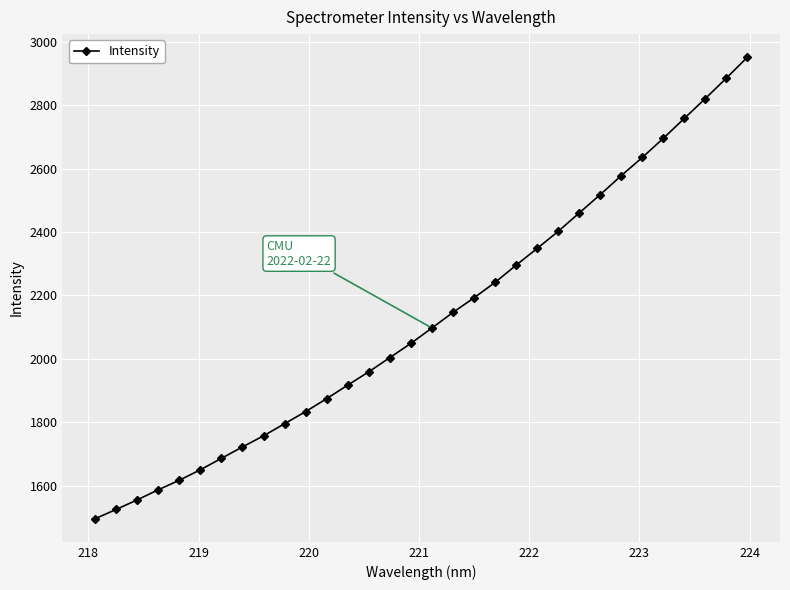

True or false: the data has more than 1 interior local peaks.

False